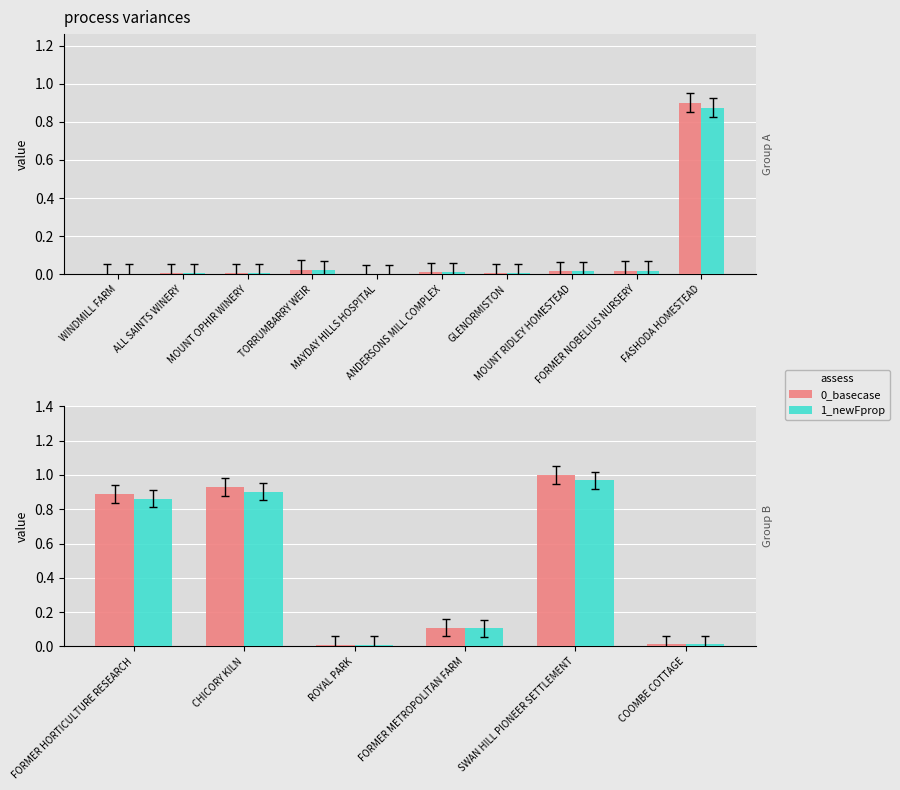

The 1_newFprop series shows 0.1 at FORMER METROPOLITAN FARM. True or false?

False